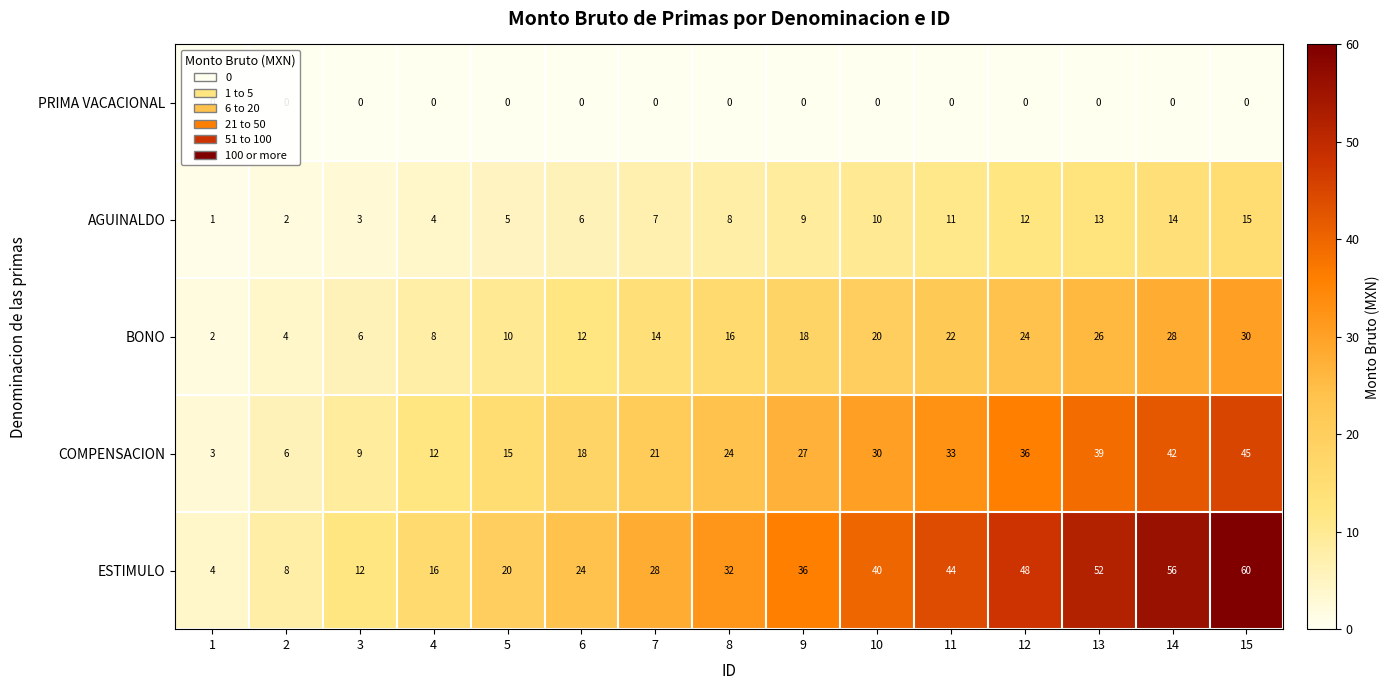

At which label does AGUINALDO reach its peak?

15